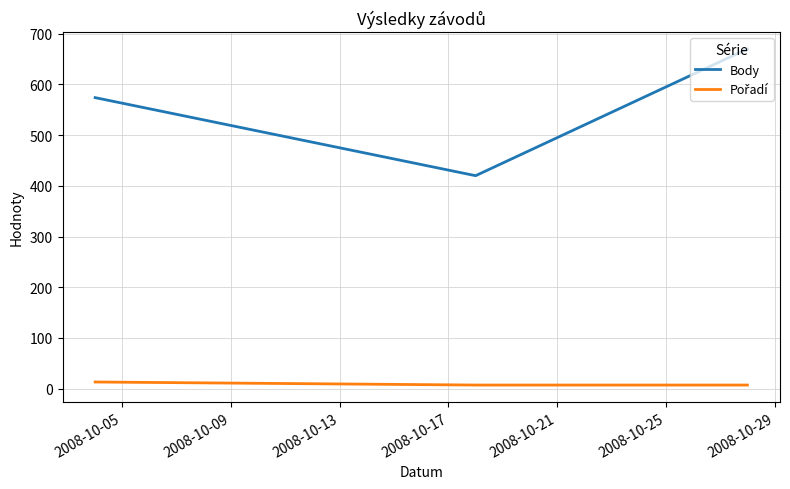

At how many categories does at least one series exceed 359?

3